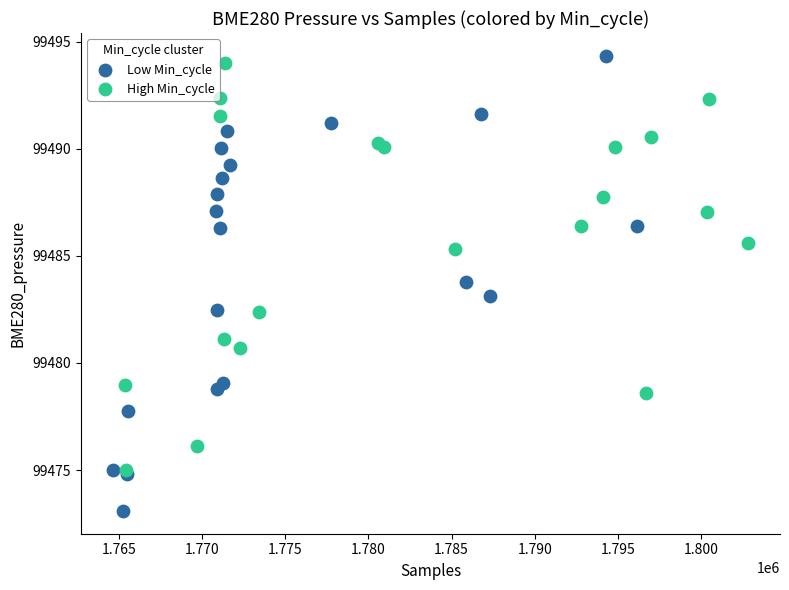

Which series contains the lowest Y value?

Low Min_cycle